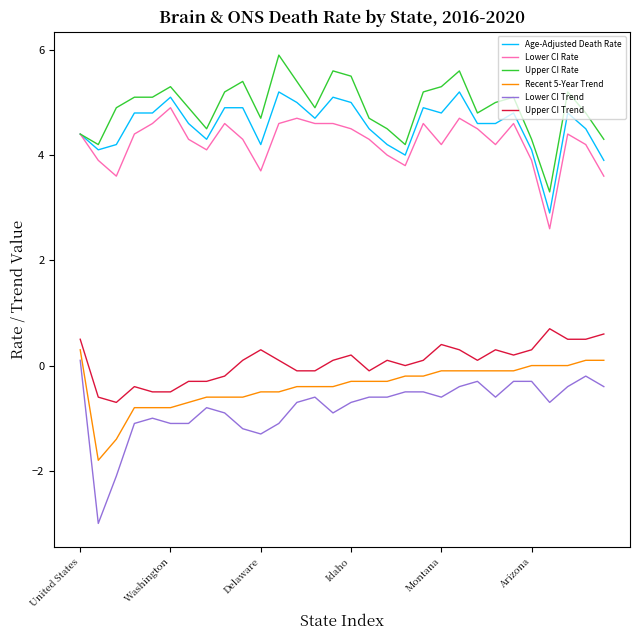

What is the minimum value for Upper CI Trend?

-0.7